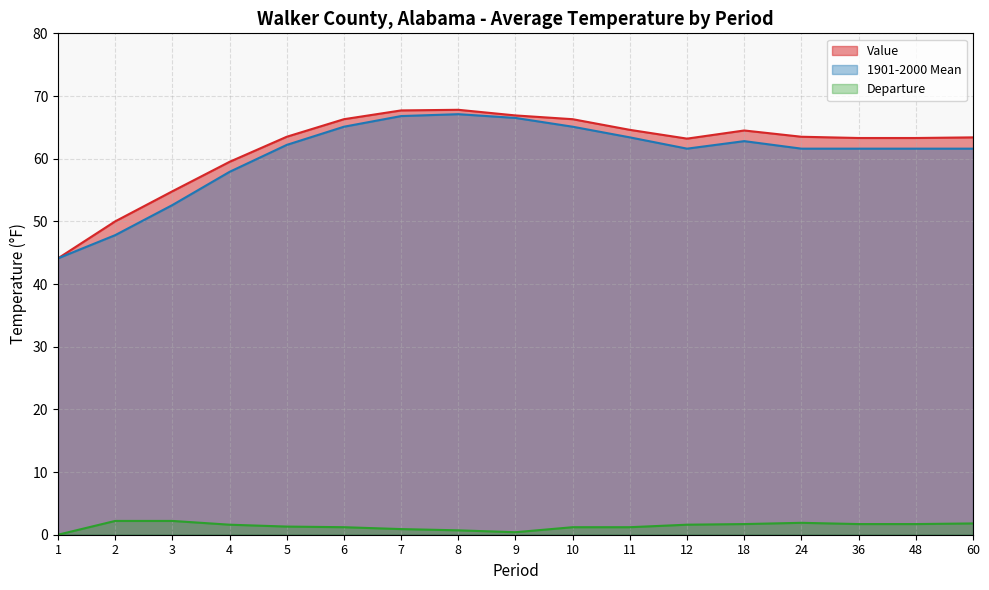

Which series changed the most between 2 and 9?

1901-2000 Mean